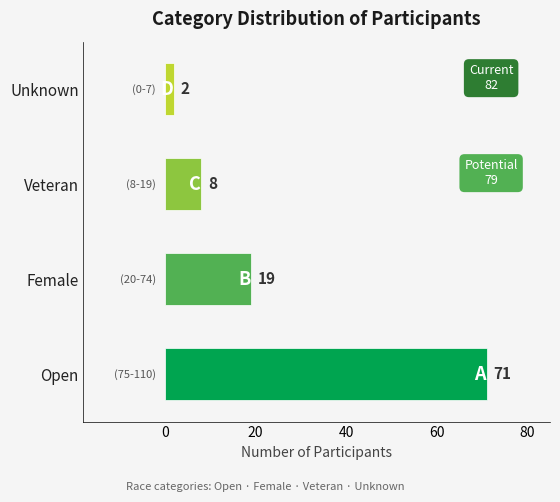

How many bars are there in total?

4